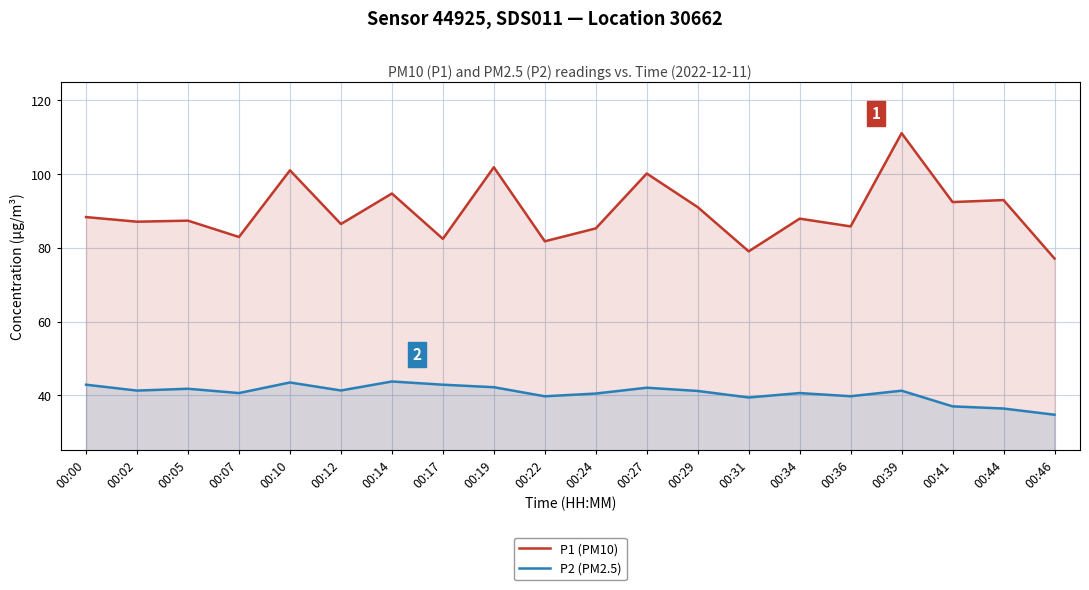

Where is P1 (PM10) nearest to the value 94?

00:14